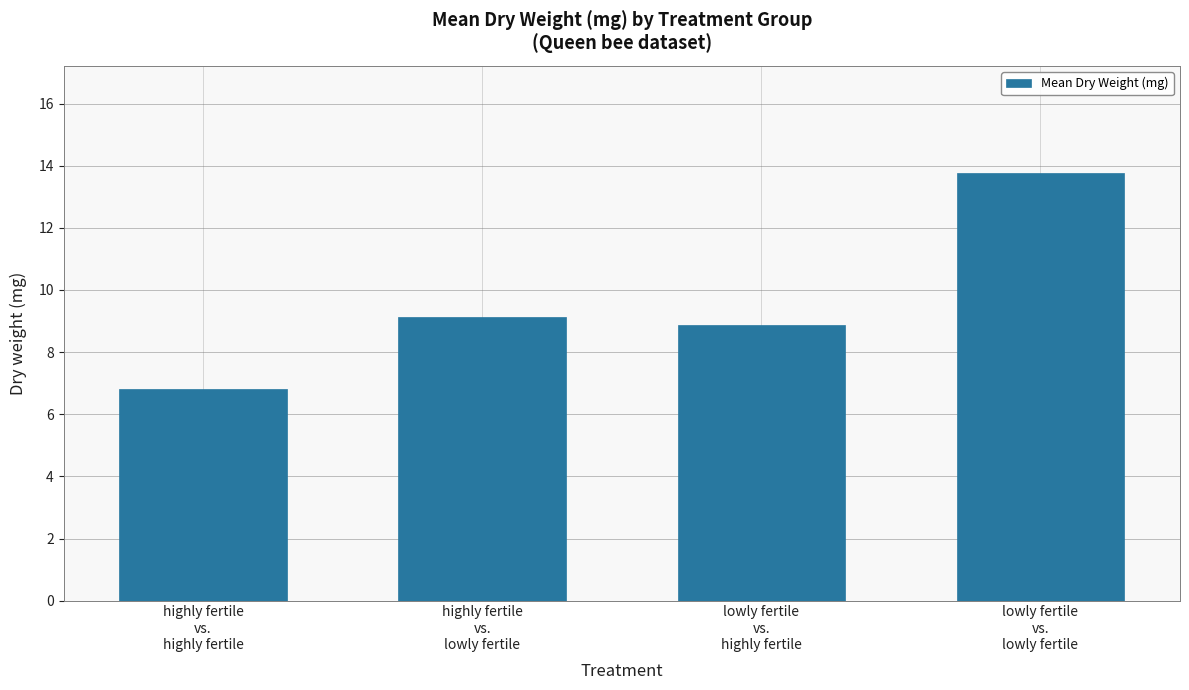

The chart shows a value of 5.9 at lowly fertile
vs.
highly fertile. True or false?

False